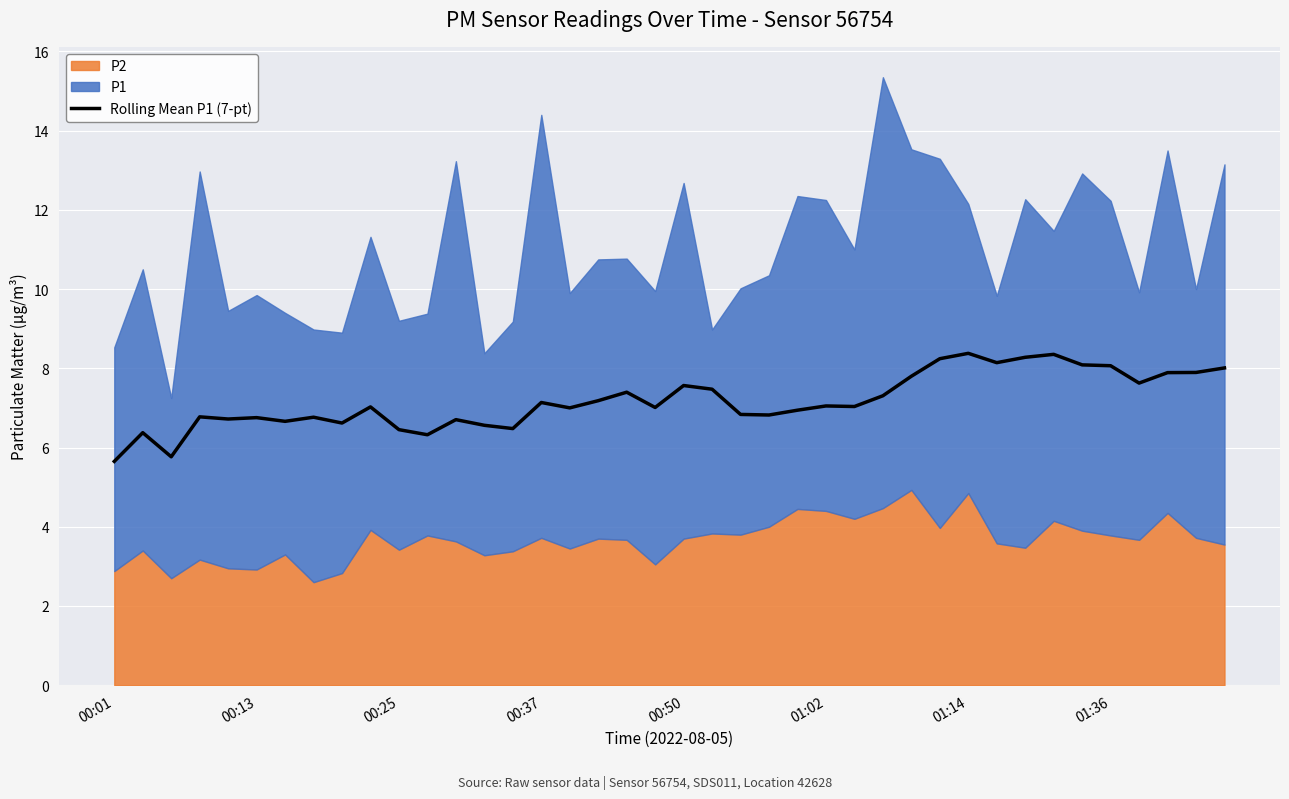

What is the maximum value for Rolling Mean P1 (7-pt)?

8.4